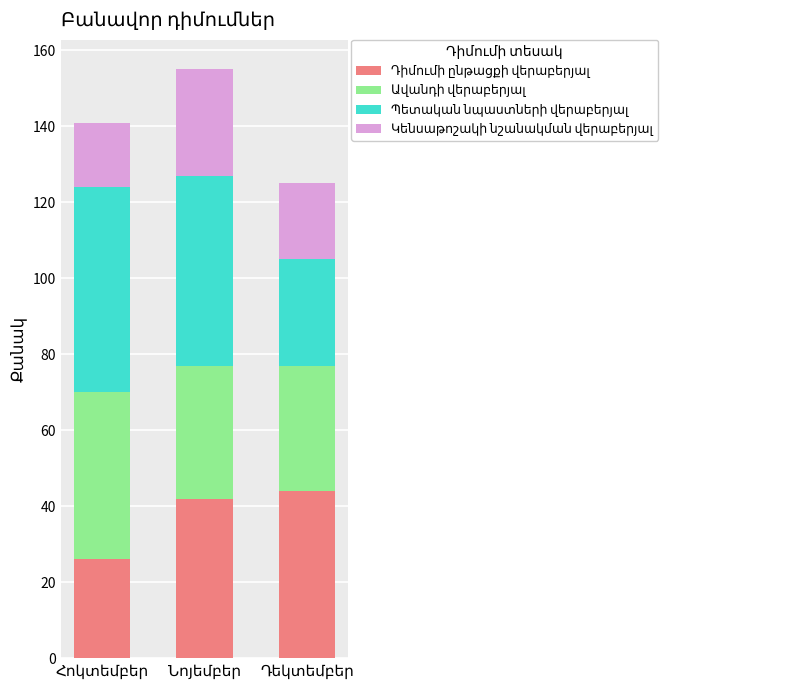

Reading left to right, list all the values displayed in this chart.

Դիմումի ընթացքի վերաբերյալ: Հոկտեմբեր=26	Նոյեմբեր=42	Դեկտեմբեր=44
Ավանդի վերաբերյալ: Հոկտեմբեր=44	Նոյեմբեր=35	Դեկտեմբեր=33
Պետական նպաստների վերաբերյալ: Հոկտեմբեր=54	Նոյեմբեր=50	Դեկտեմբեր=28
Կենսաթոշակի նշանակման վերաբերյալ: Հոկտեմբեր=17	Նոյեմբեր=28	Դեկտեմբեր=20